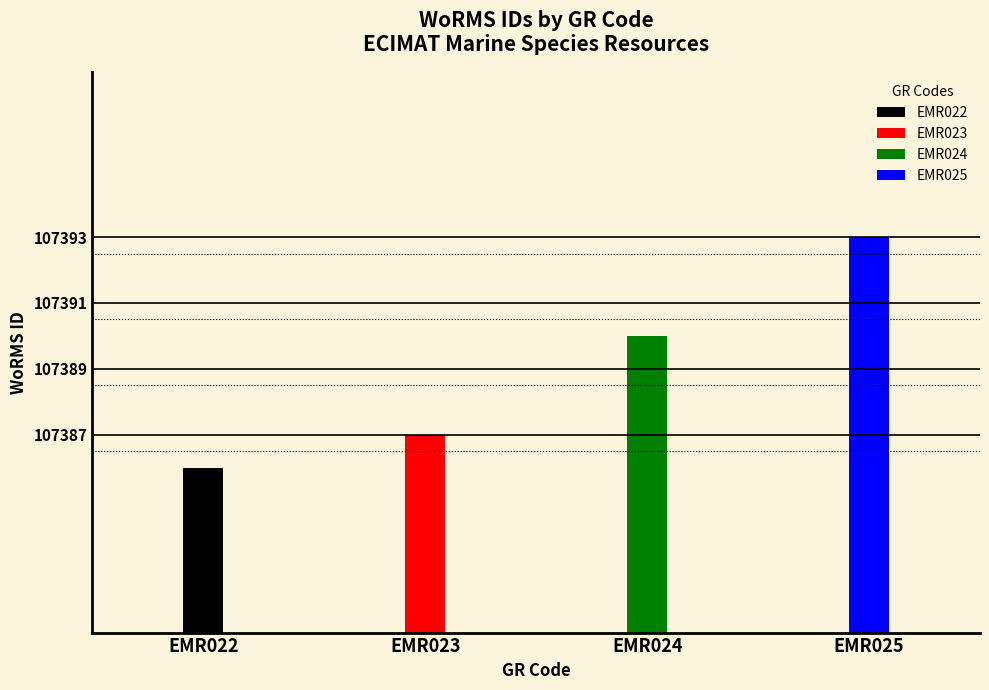

What is the difference between the second highest and minimum values?

4